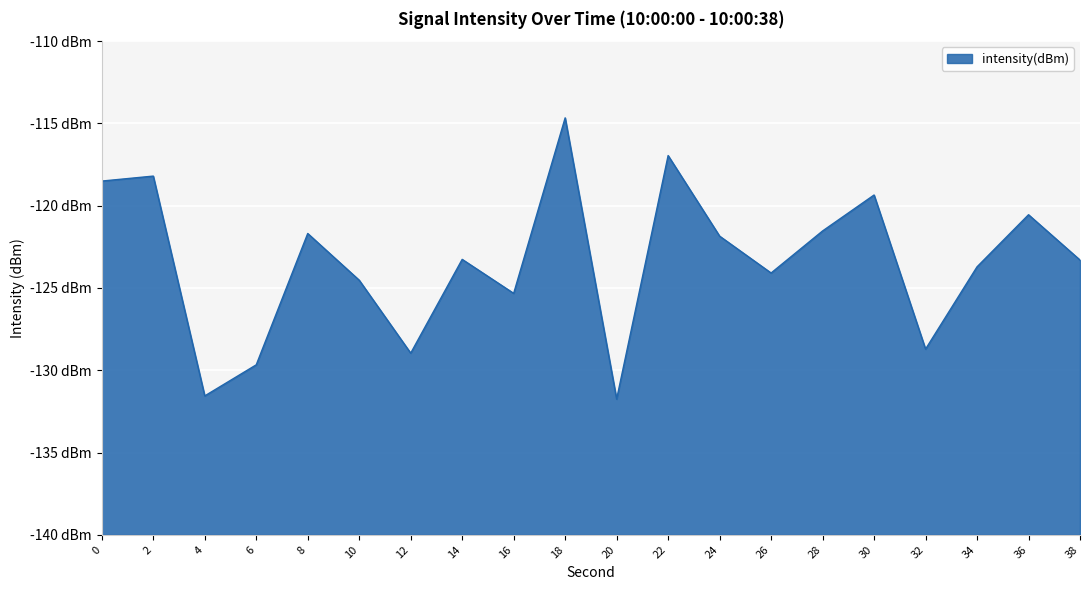

What is the maximum value shown in the chart?

-114.7